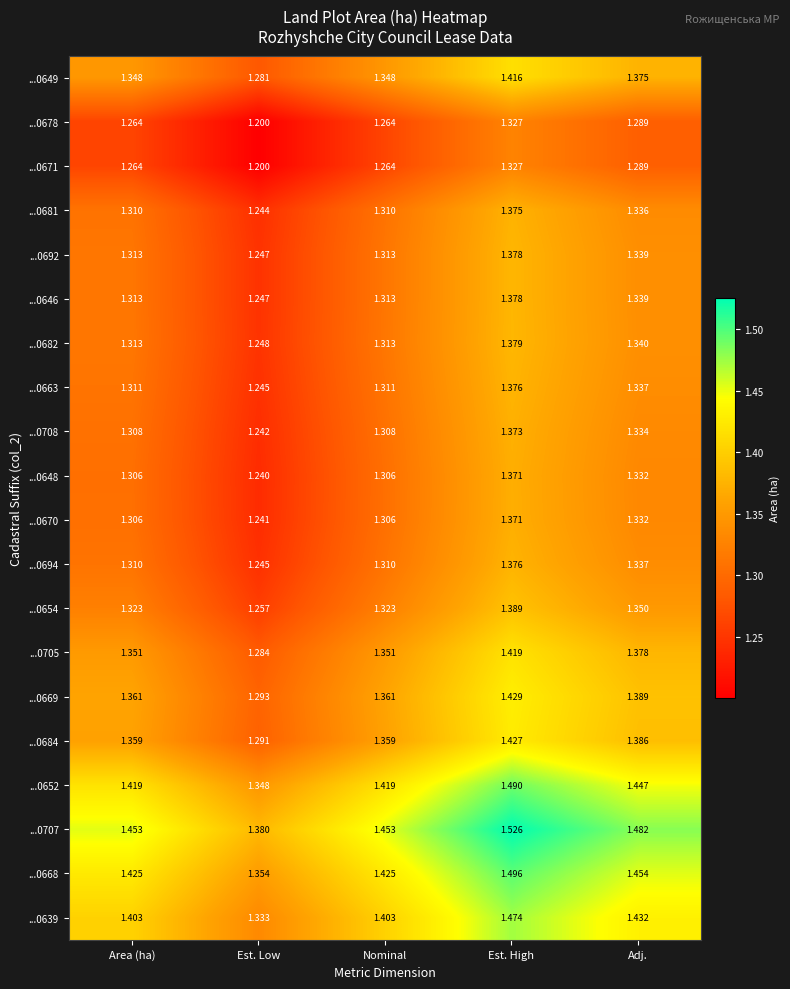

At which label is ...0671 closest to 1?

Est. Low